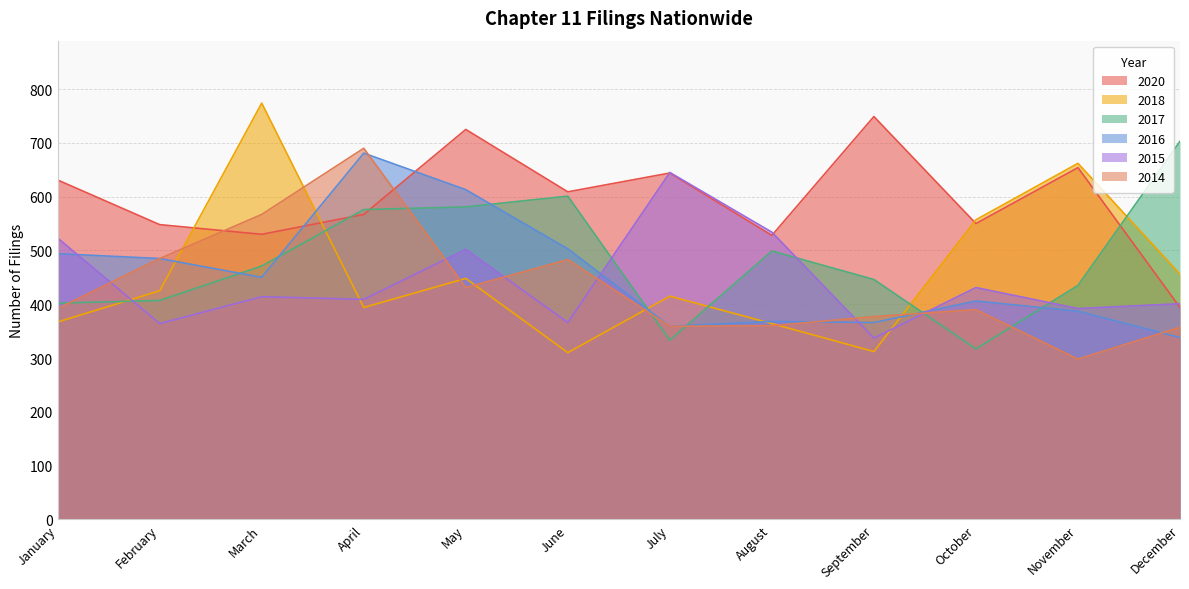

Reading left to right, list all the values displayed in this chart.

2020: 631	548	530	567	725	609	644	528	749	550	654	394
2018: 367	425	774	394	448	310	415	364	312	557	662	456
2017: 402	407	471	576	581	601	333	499	446	317	435	703
2016: 494	485	450	681	613	503	359	368	366	406	387	338
2015: 523	364	414	409	502	366	645	534	337	431	392	401
2014: 392	485	567	690	431	483	359	360	377	390	298	357